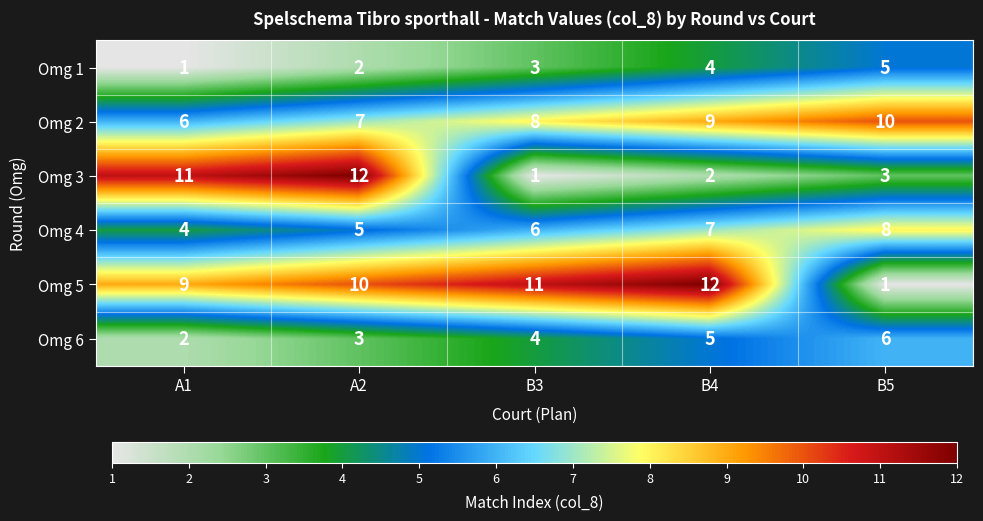

The value of Omg 2 at A2 is 4. True or false?

False